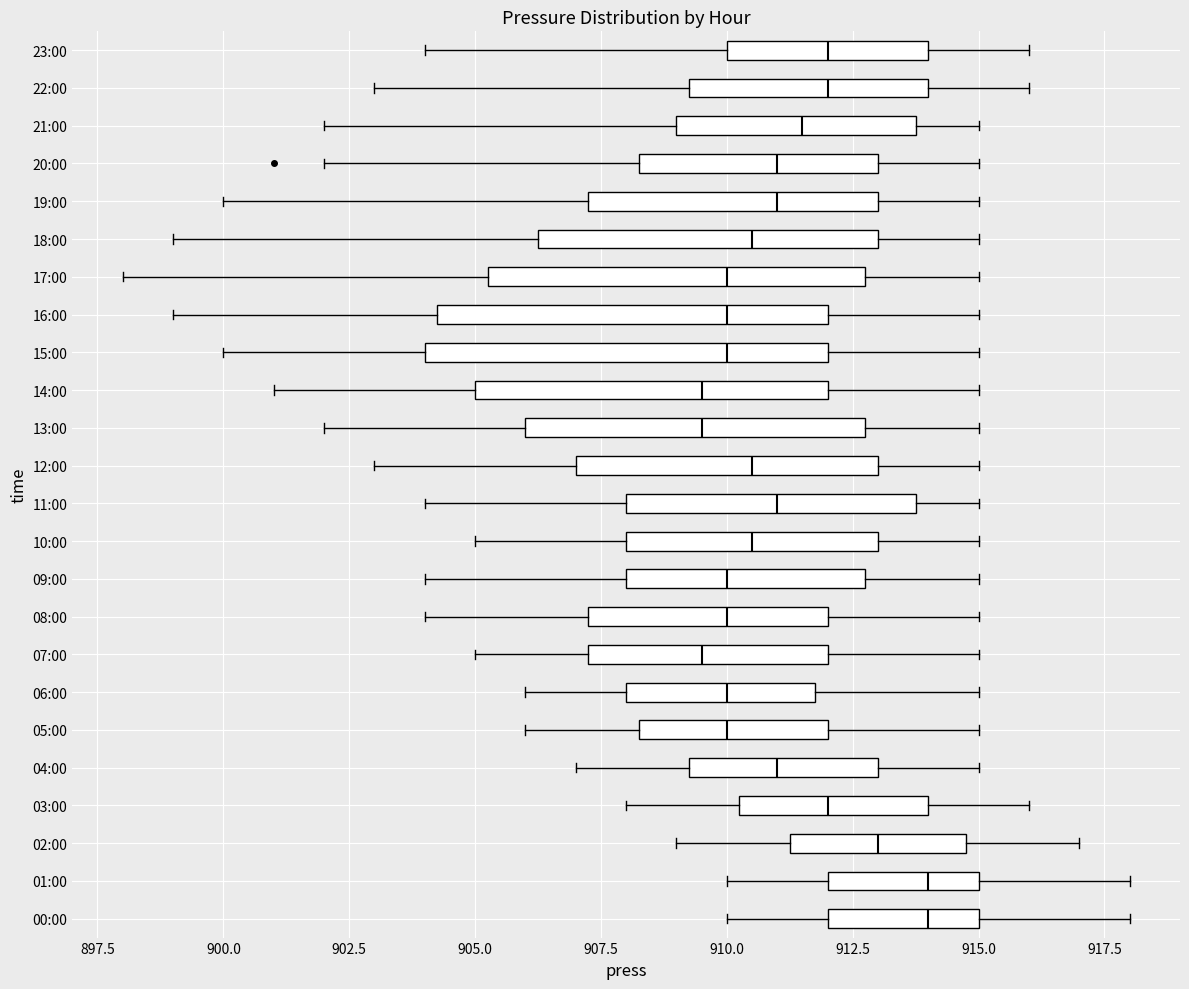

Reading bottom to top, read every box against the x-axis: the position of its median line, the range the box covers, and the ends of its whiskers. The values are not printed on the chart, so give them approximately, as read against the axis.

00:00: median 914.0, box 912.0 to 915.0, whiskers 910.0 to 918.0
01:00: median 914.0, box 912.0 to 915.0, whiskers 910.0 to 918.0
02:00: median 913.0, box 911.5 to 915.0, whiskers 909.0 to 917.0
03:00: median 912.0, box 910.5 to 914.0, whiskers 908.0 to 916.0
04:00: median 911.0, box 909.5 to 913.0, whiskers 907.0 to 915.0
05:00: median 910.0, box 908.5 to 912.0, whiskers 906.0 to 915.0
06:00: median 910.0, box 908.0 to 912.0, whiskers 906.0 to 915.0
07:00: median 909.5, box 907.5 to 912.0, whiskers 905.0 to 915.0
08:00: median 910.0, box 907.5 to 912.0, whiskers 904.0 to 915.0
09:00: median 910.0, box 908.0 to 913.0, whiskers 904.0 to 915.0
10:00: median 910.5, box 908.0 to 913.0, whiskers 905.0 to 915.0
11:00: median 911.0, box 908.0 to 914.0, whiskers 904.0 to 915.0
12:00: median 910.5, box 907.0 to 913.0, whiskers 903.0 to 915.0
13:00: median 909.5, box 906.0 to 913.0, whiskers 902.0 to 915.0
14:00: median 909.5, box 905.0 to 912.0, whiskers 901.0 to 915.0
15:00: median 910.0, box 904.0 to 912.0, whiskers 900.0 to 915.0
16:00: median 910.0, box 904.5 to 912.0, whiskers 899.0 to 915.0
17:00: median 910.0, box 905.5 to 913.0, whiskers 898.0 to 915.0
18:00: median 910.5, box 906.5 to 913.0, whiskers 899.0 to 915.0
19:00: median 911.0, box 907.5 to 913.0, whiskers 900.0 to 915.0
20:00: median 911.0, box 908.5 to 913.0, whiskers 902.0 to 915.0
21:00: median 911.5, box 909.0 to 914.0, whiskers 902.0 to 915.0
22:00: median 912.0, box 909.5 to 914.0, whiskers 903.0 to 916.0
23:00: median 912.0, box 910.0 to 914.0, whiskers 904.0 to 916.0